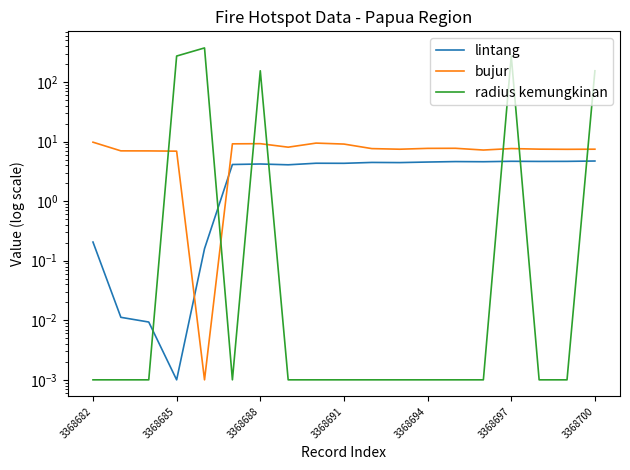

What is the difference between the second highest and minimum values in the bujur series?

9.5